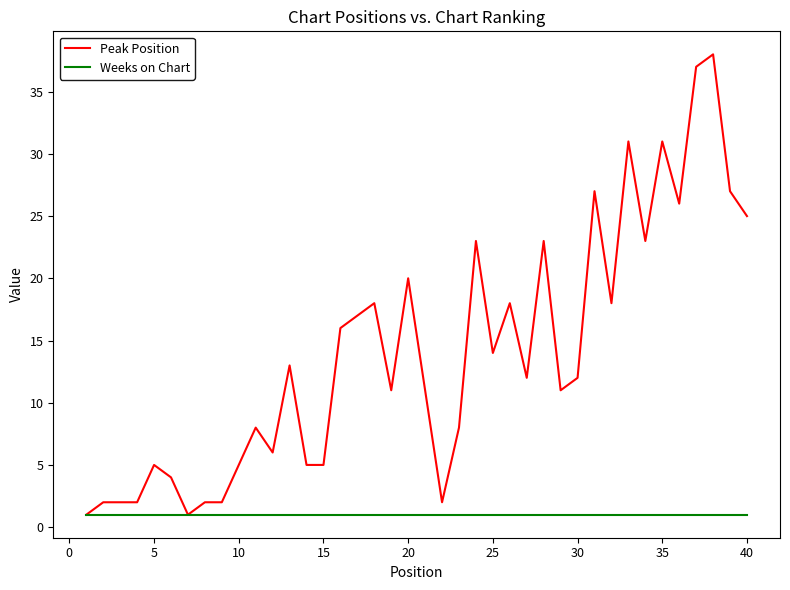

Which series has the largest range (max minus min)?

Peak Position